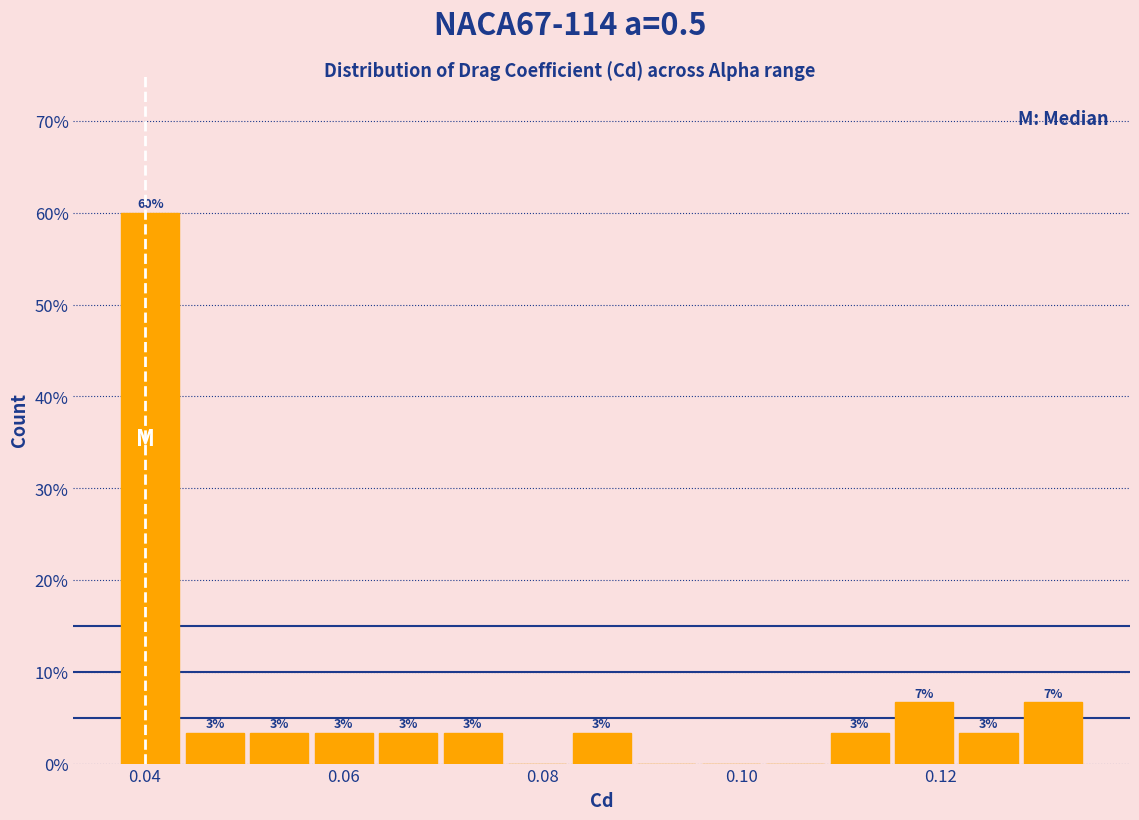

Read against the x-axis, roughly where is the centre of the tallest bar?

0.040